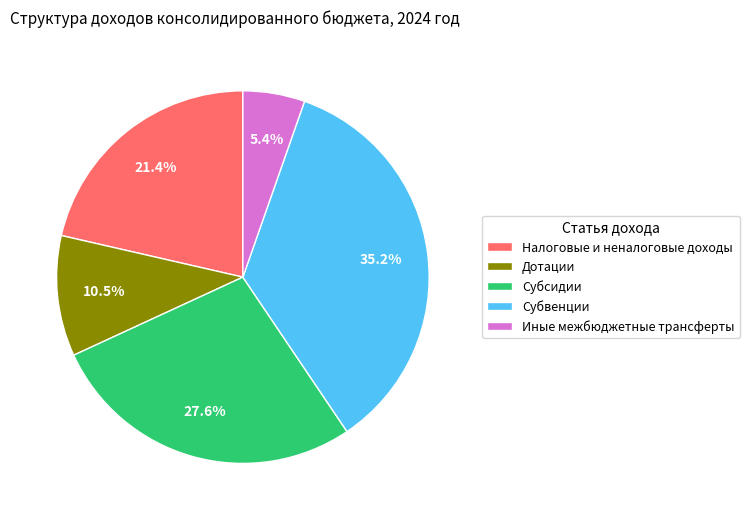

What percentage is the Налоговые и неналоговые доходы slice, to the nearest percent?

21%